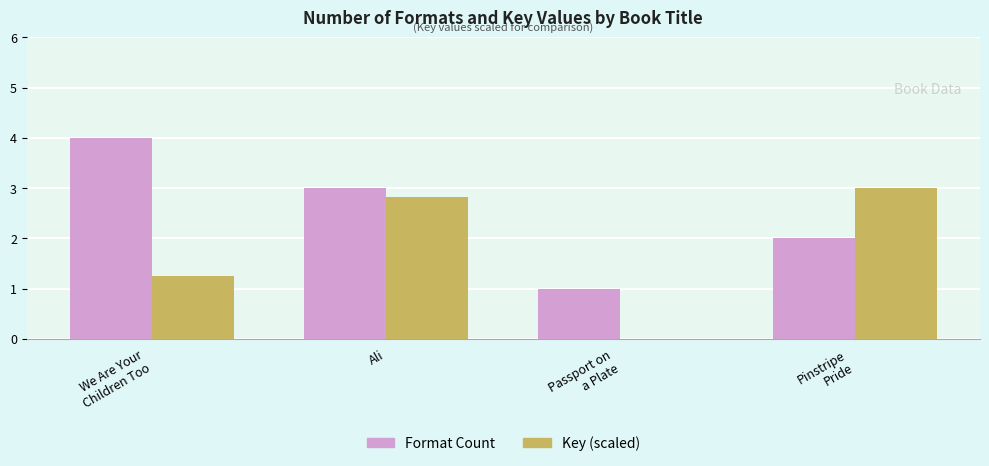

What is the average value of the Key (scaled) series?

1.8